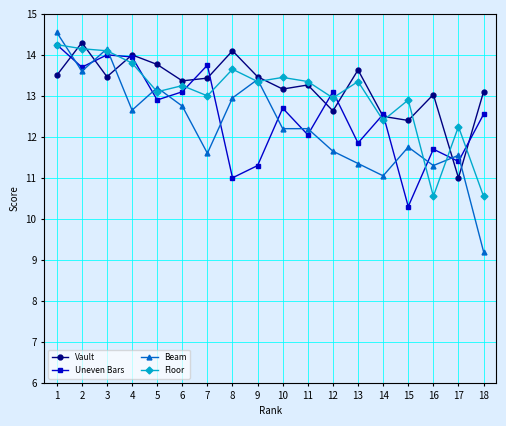

At which label is Beam closest to 11?

14